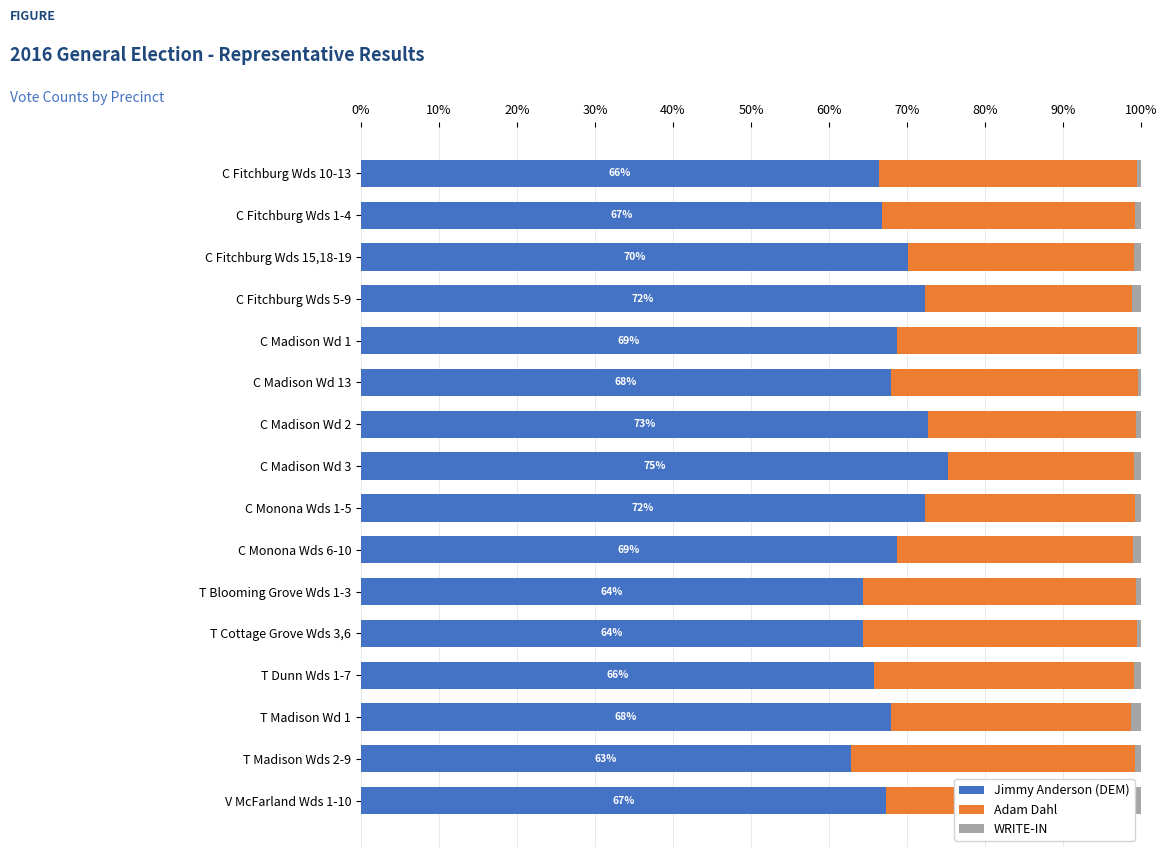

What is the average value of the Jimmy Anderson (DEM) series?

68.4